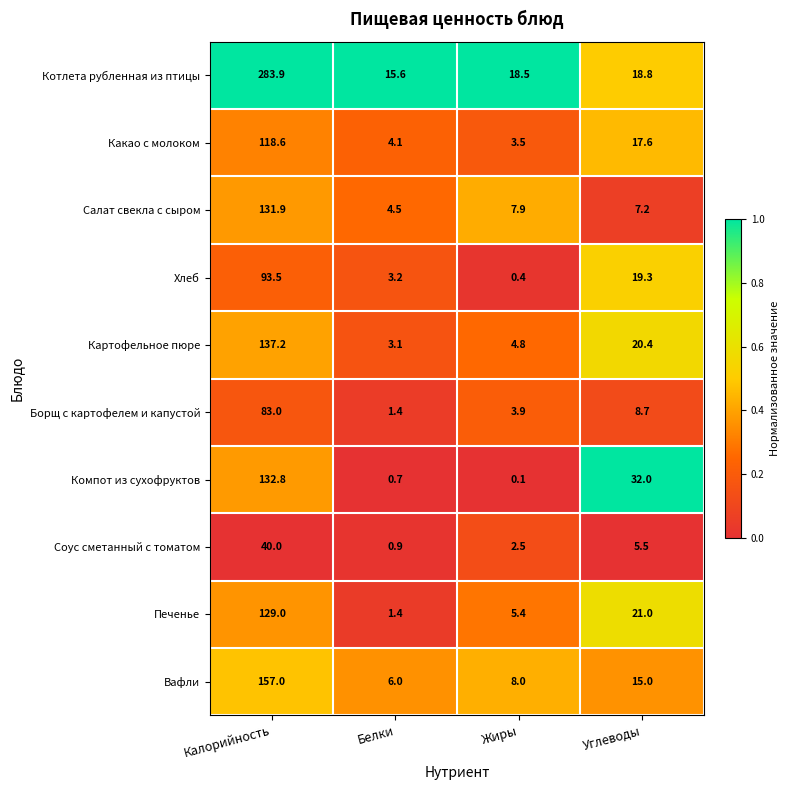

At which label does Соус сметанный с томатом first exceed 5?

Калорийность